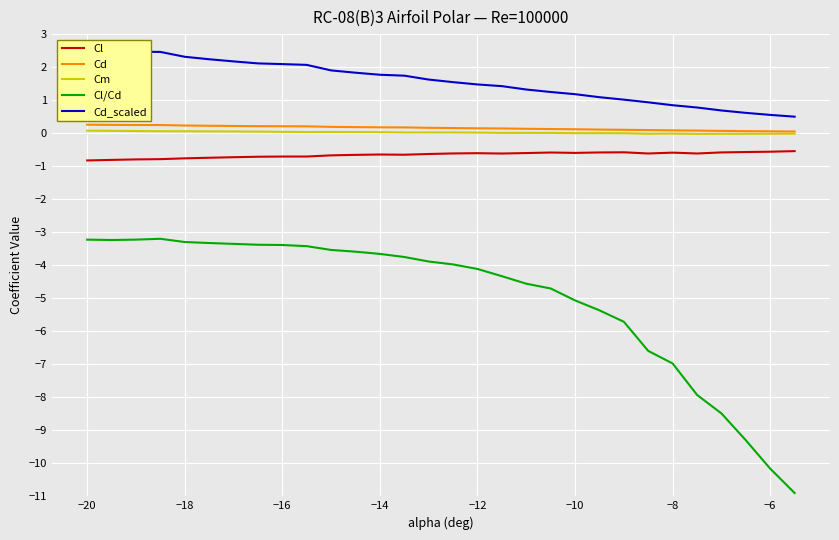

What is the maximum value shown in the chart?

2.6